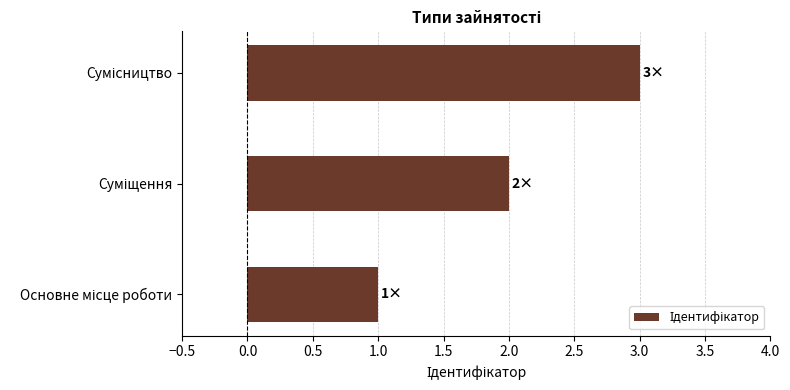

What is the maximum value shown in the chart?

3